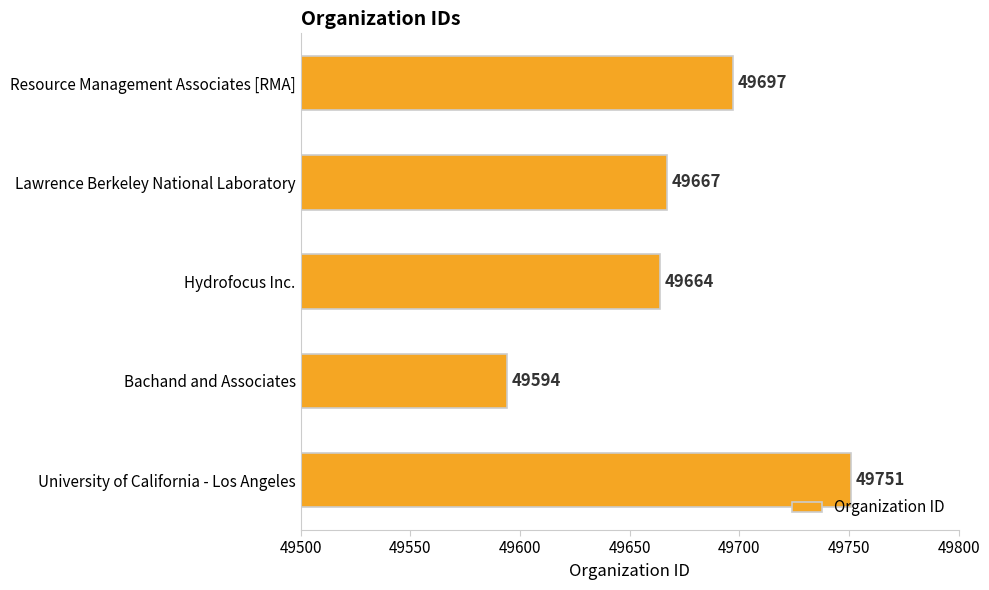

Where is the data nearest to the value 49672?

Lawrence Berkeley National Laboratory